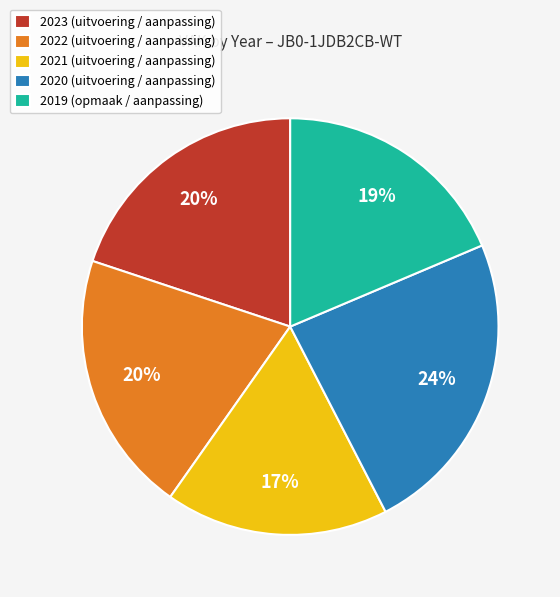

To the nearest percent, what is the difference between the 2020 (uitvoering / aanpassing) and 2019 (opmaak / aanpassing) slice percentages?

5%